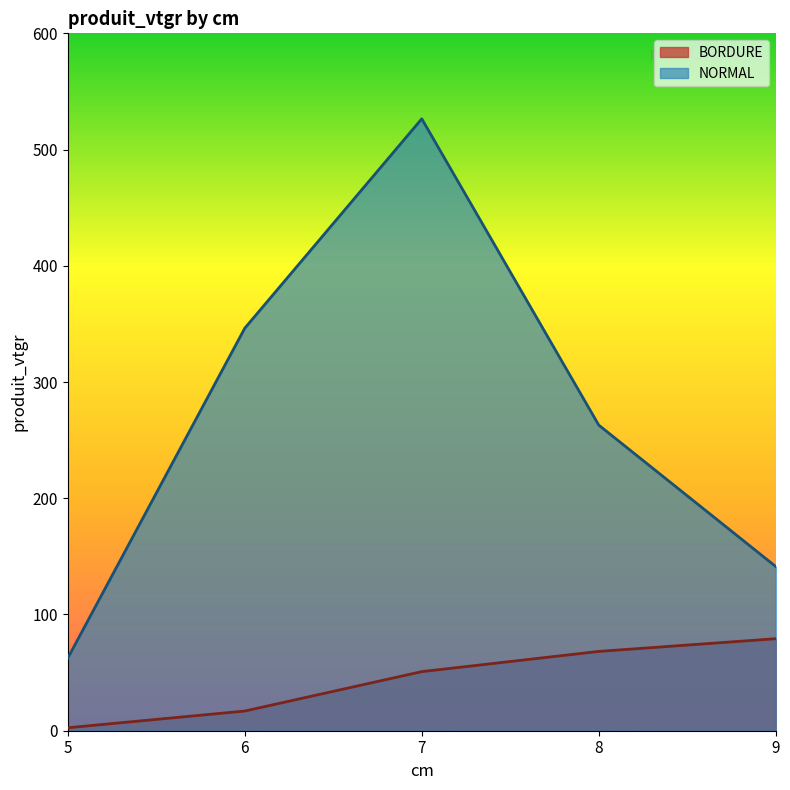

List the series in order of their peak value, lowest first.

BORDURE, NORMAL